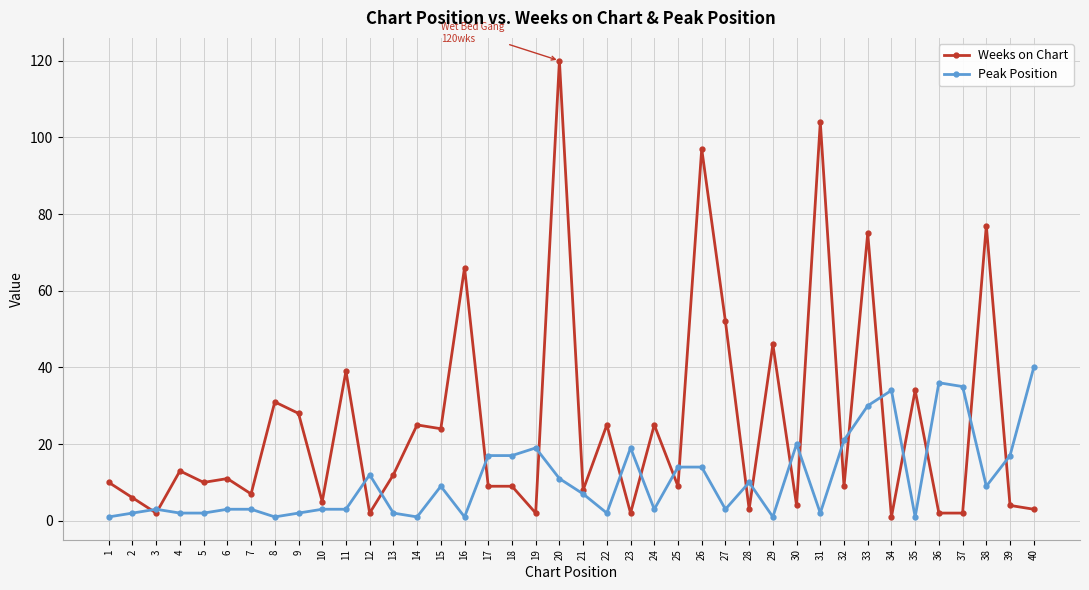

What is the sum of all Weeks on Chart values?

1013